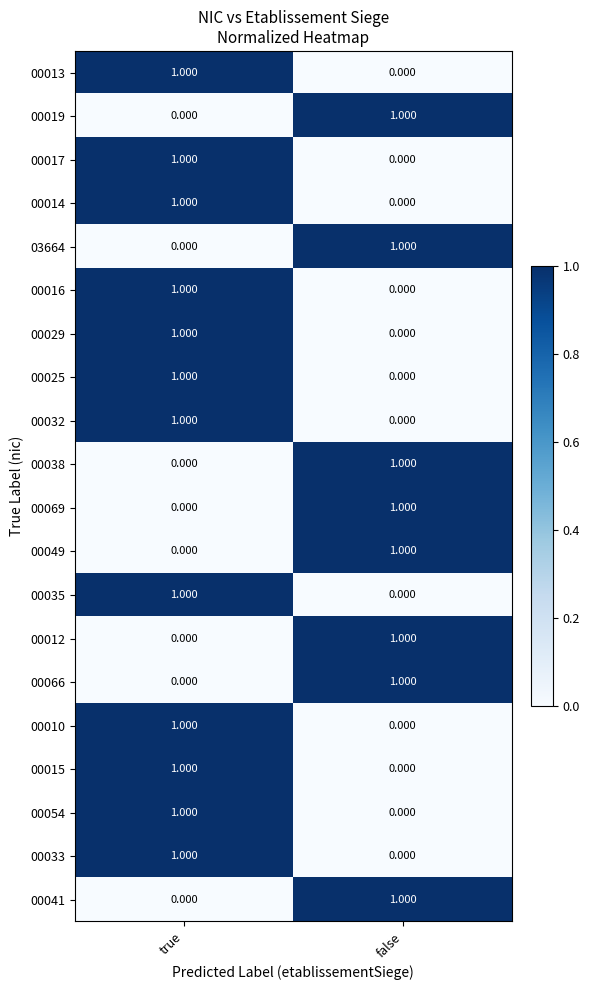

At which category is the sum across all series the highest?

true